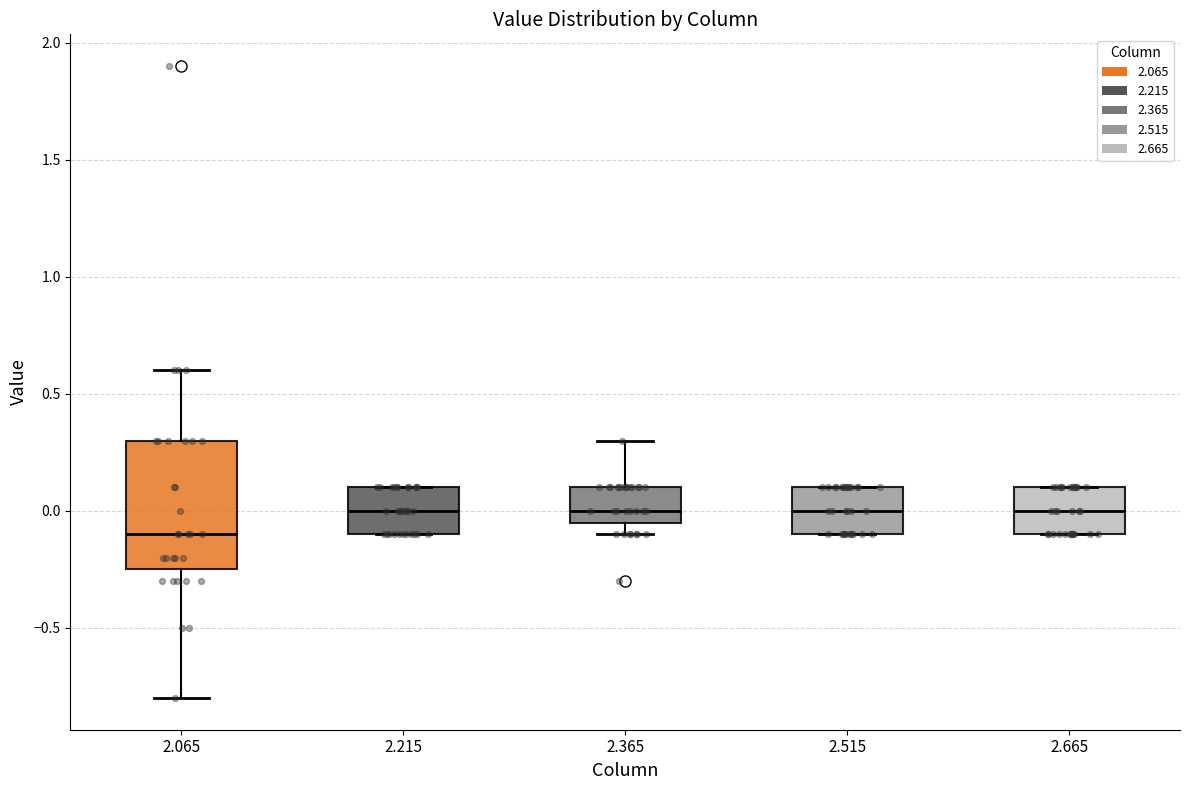

Comparing the boxes themselves (not the whiskers), which one is the tallest?

2.065